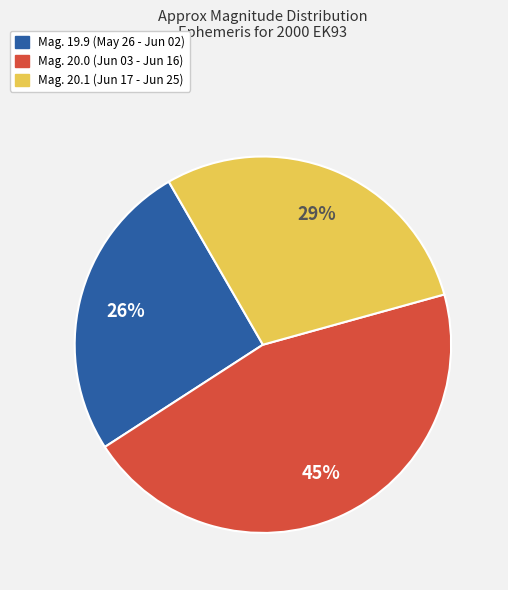

What is the largest slice in the pie chart?

Mag. 20.0 (Jun 03 - Jun 16)